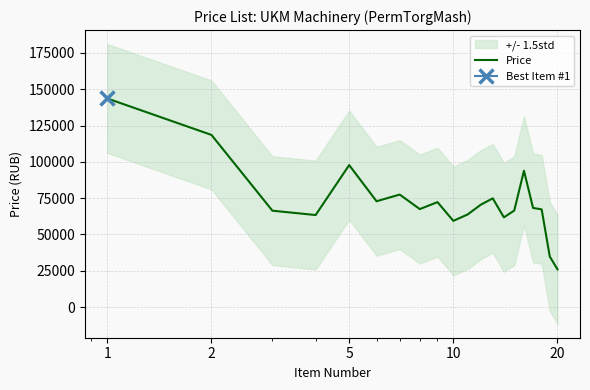

What is the minimum value for Price?

25950